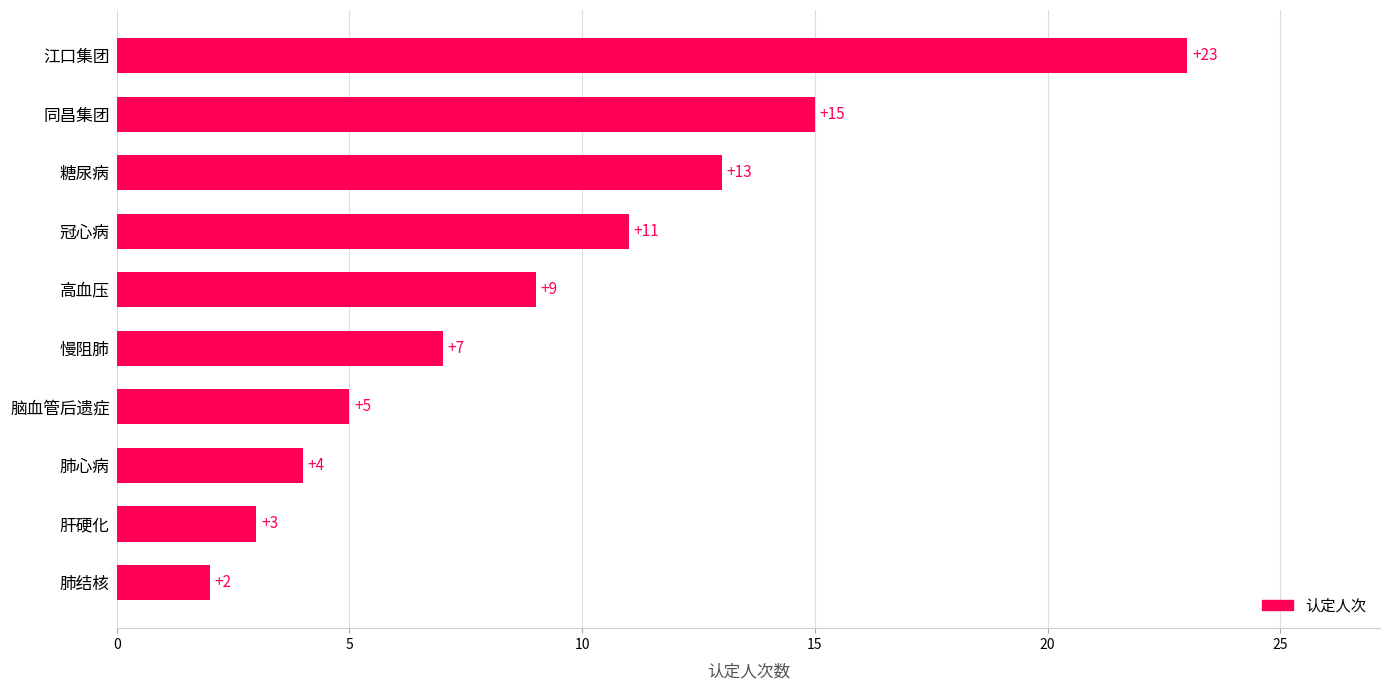

Where is the data nearest to the value 12?

冠心病